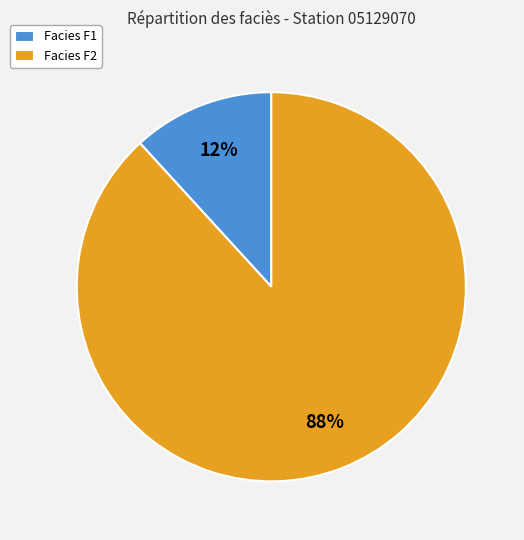

The Facies F1 slice represents 12% of the pie. True or false?

True